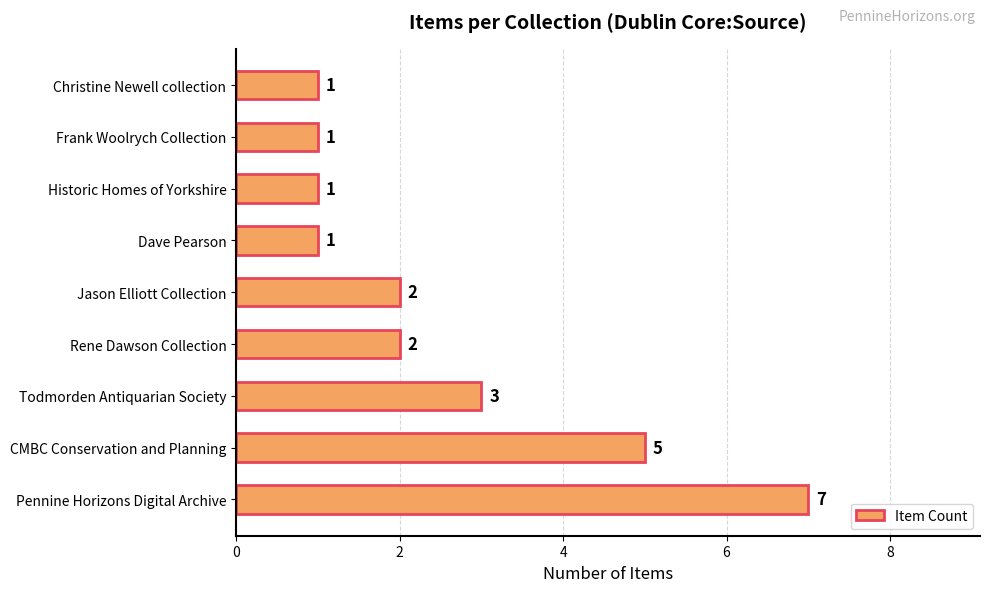

What is the sum of all values?

23